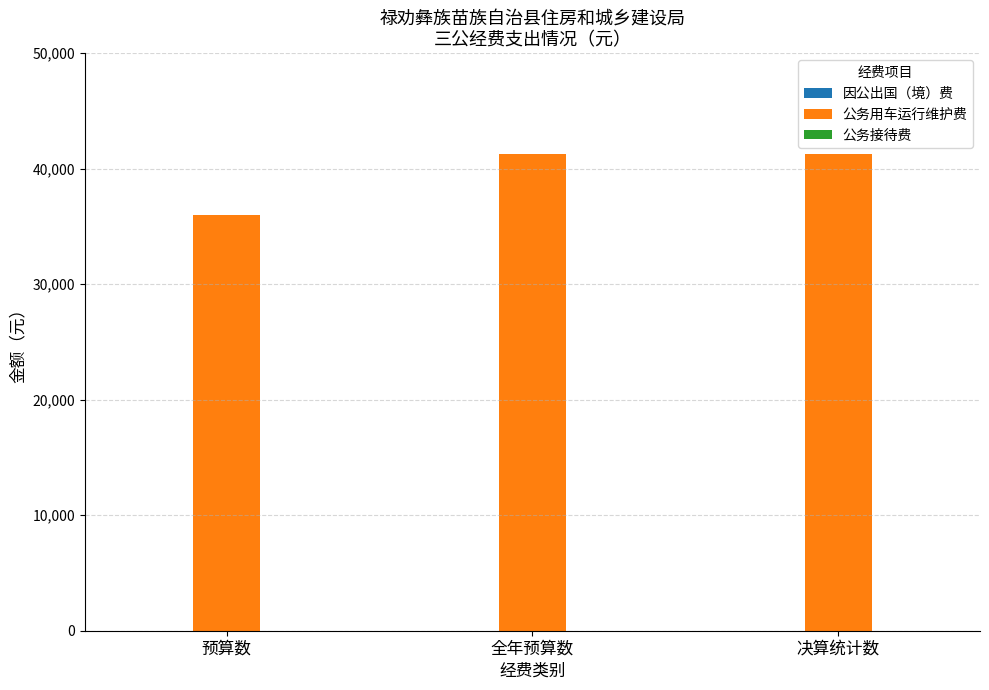

Reading right to left, transcribe all the data shown in this chart.

决算统计数=41291.0	全年预算数=41291.0	预算数=36000.0